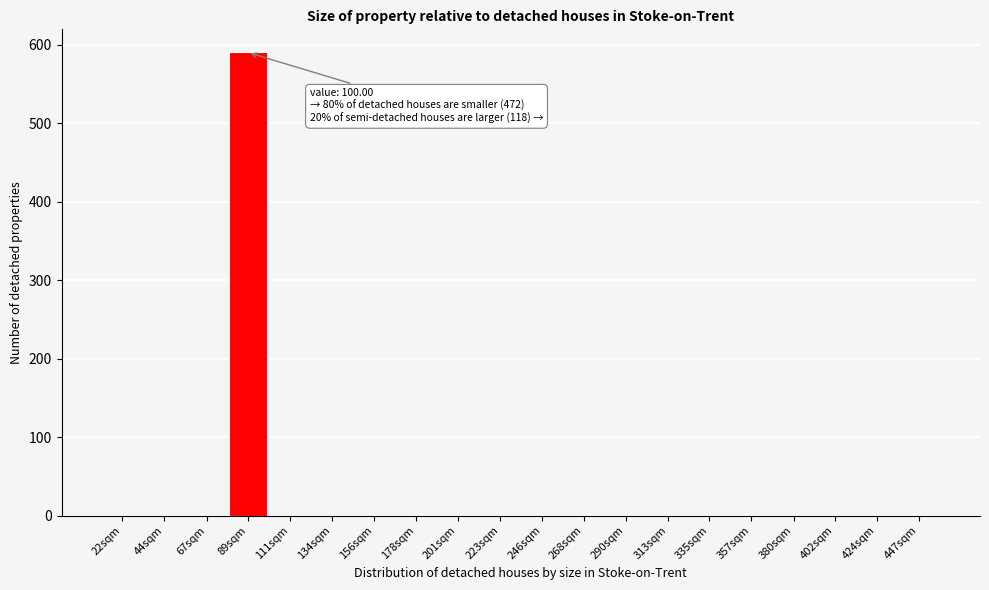

Reading left to right, list all the values displayed in this chart.

22sqm=0	44sqm=0	67sqm=0	89sqm=590	111sqm=0	134sqm=0	156sqm=0	178sqm=0	201sqm=0	223sqm=0	246sqm=0	268sqm=0	290sqm=0	313sqm=0	335sqm=0	357sqm=0	380sqm=0	402sqm=0	424sqm=0	447sqm=0